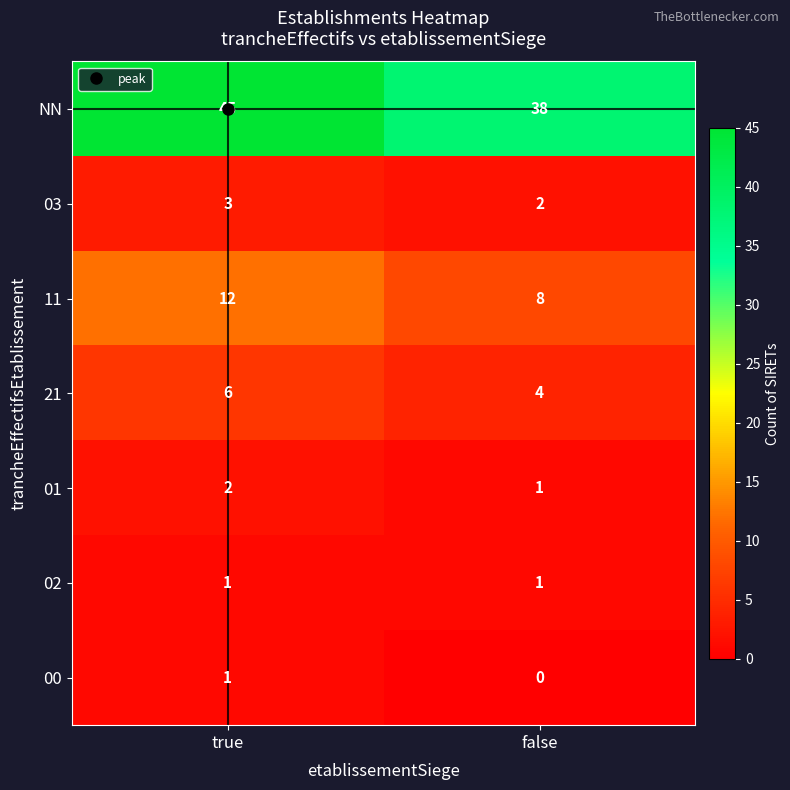

What is the maximum value shown in the chart?

45